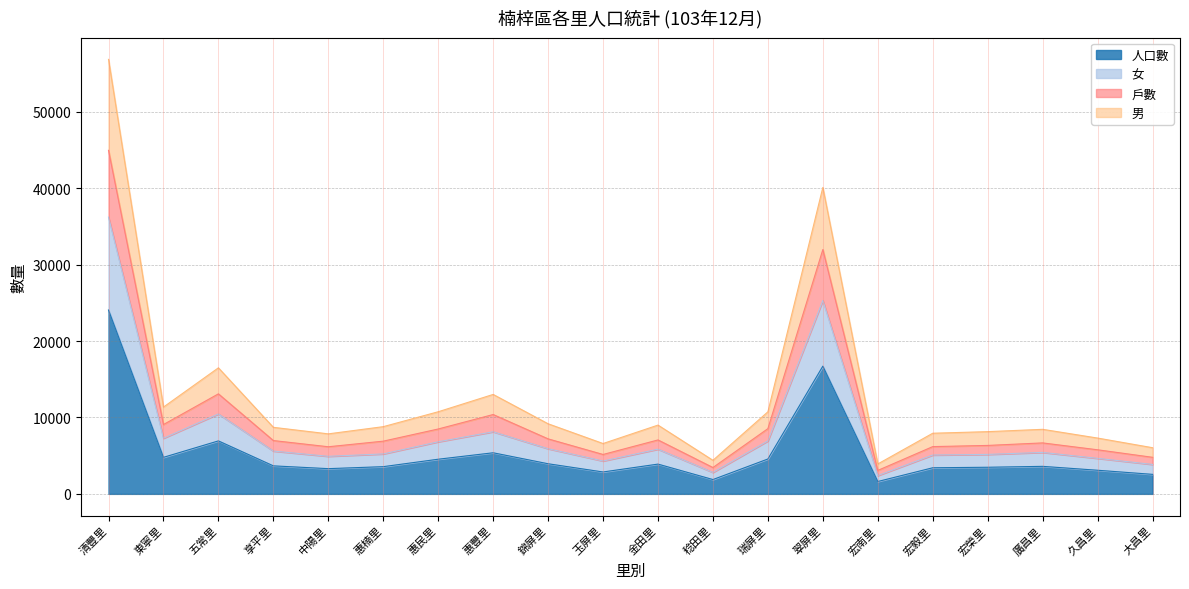

True or false: 男 and 戶數 cross at least once.

False